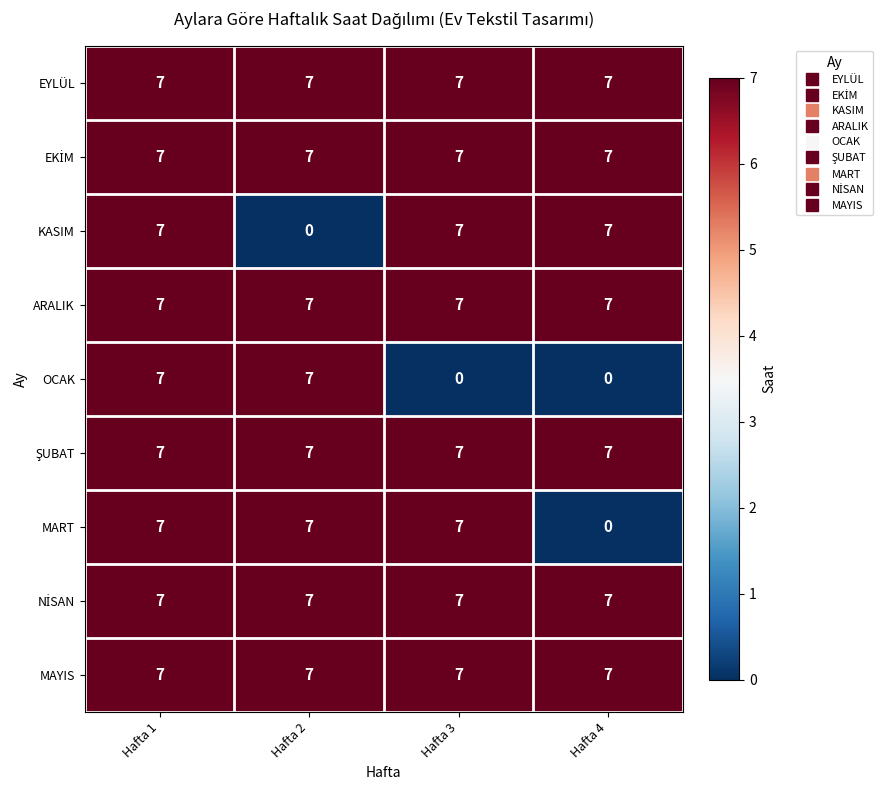

What is the sum of all ARALIK values?

28